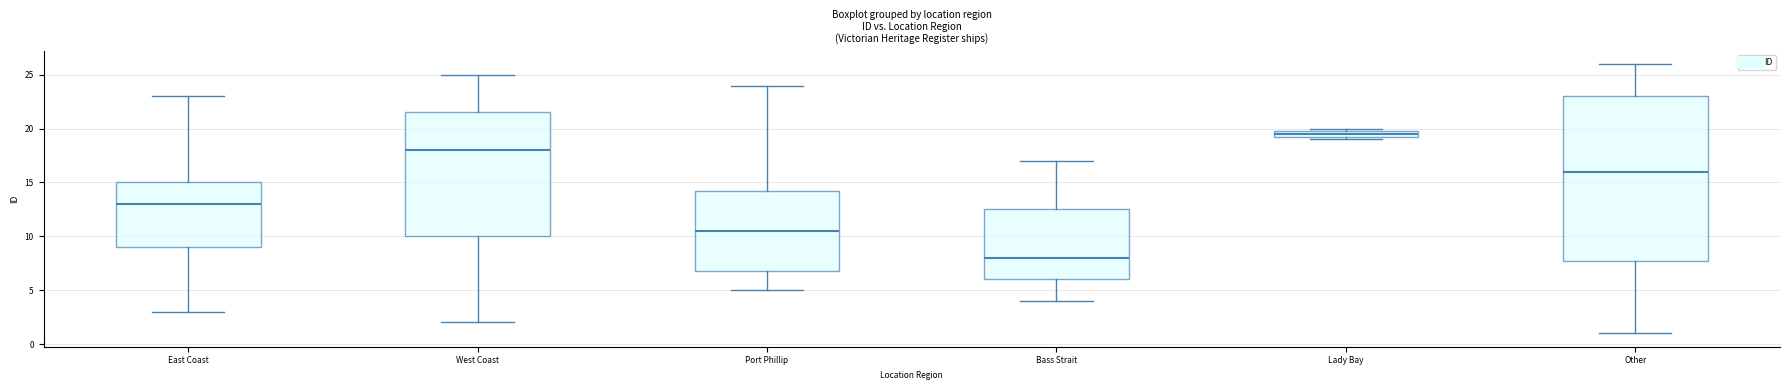

Comparing the boxes themselves (not the whiskers), which one is the tallest?

Other